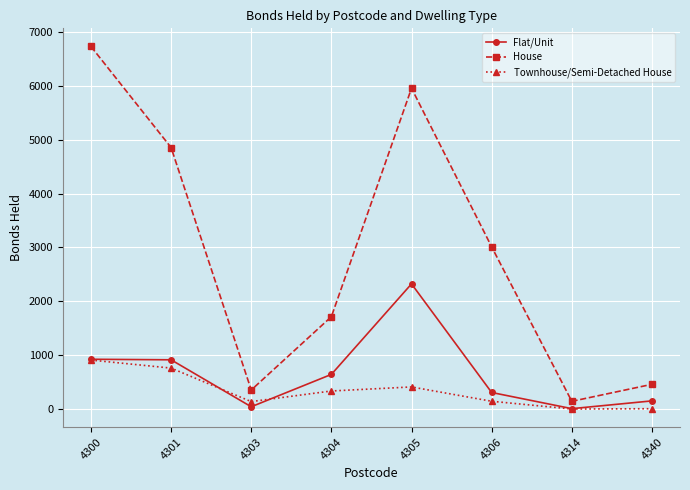

Which series has the largest range (max minus min)?

House